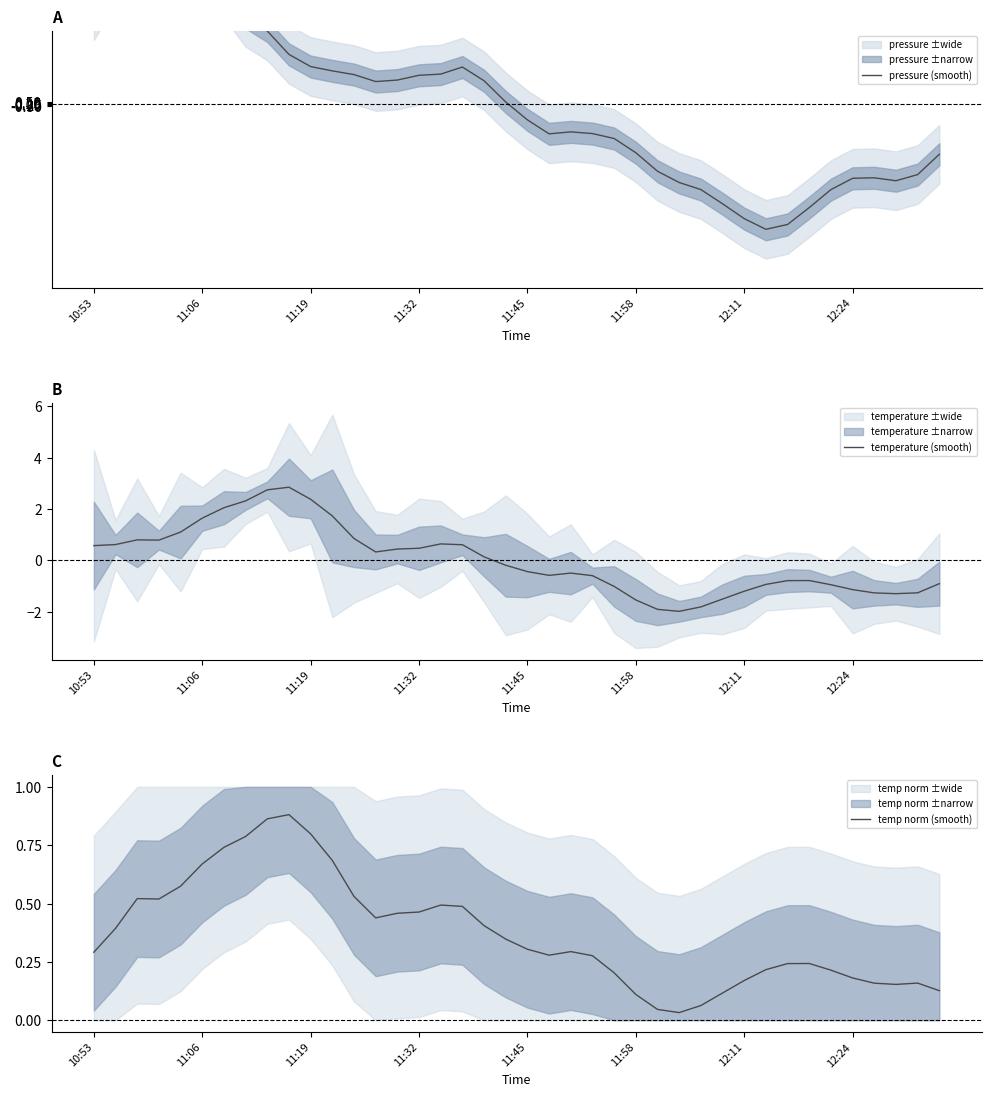

What is the difference between the maximum and second lowest values in the pressure (smooth) series?

77.6